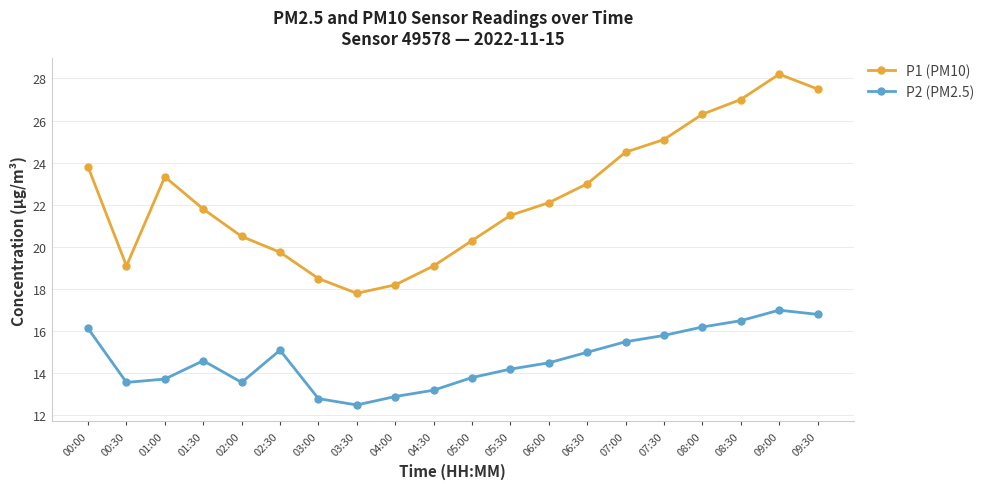

What is the total value across all series at 05:00?

34.1